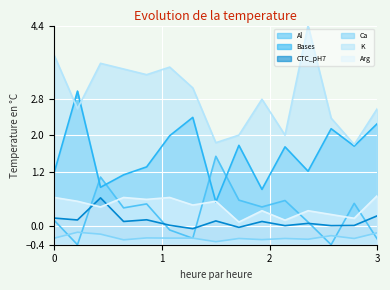

Where is the first local maximum for Arg?

4